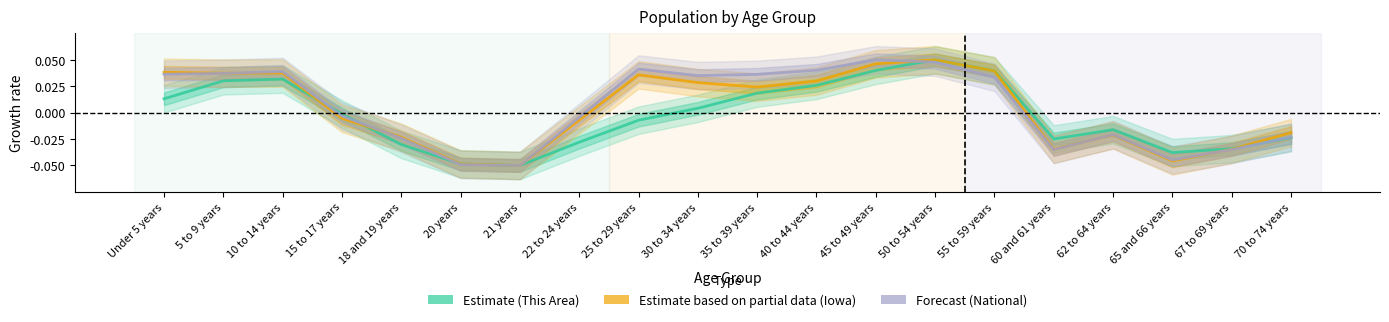

What position from the left is 10 to 14 years?

3